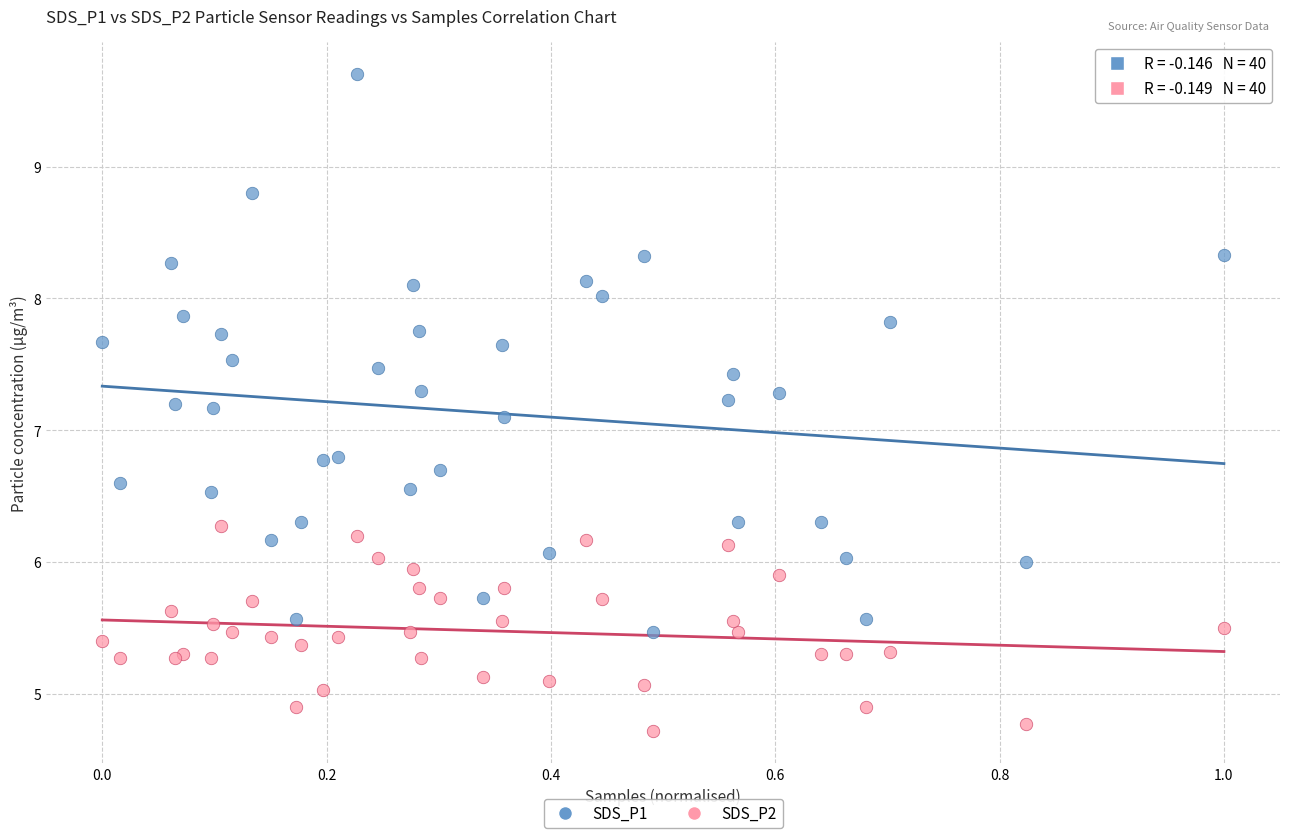

Across all series, what Y value is closest to 7?

7.1